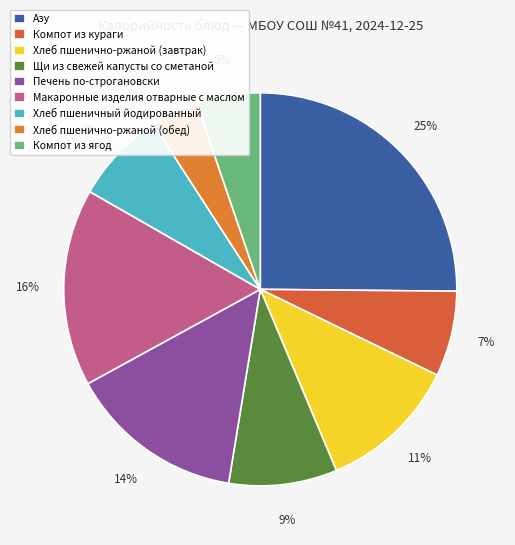

Is there any slice that represents more than half of the pie?

No